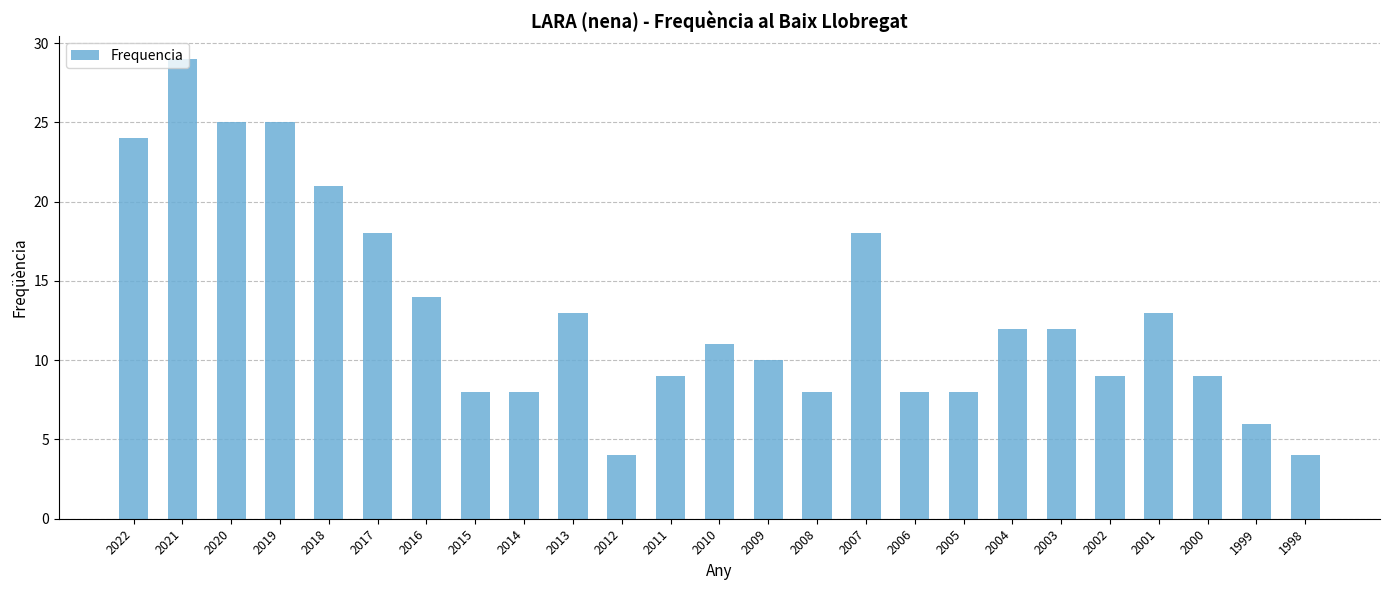

What is the sum of the values at 2018 and 2005?

29